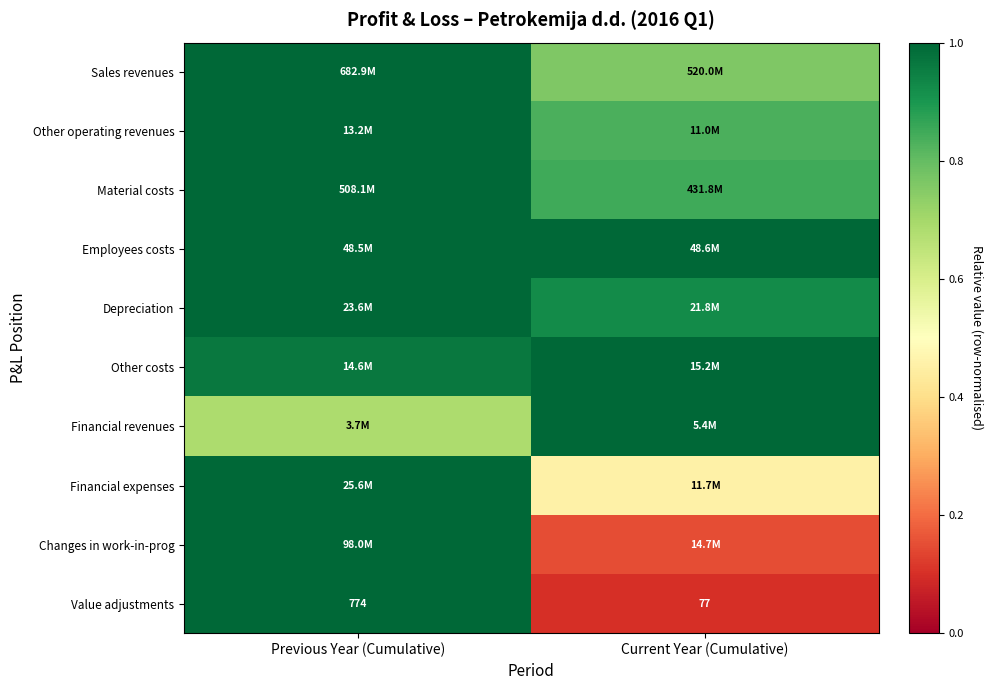

Rank the categories by Value adjustments value from highest to lowest.

Previous Year (Cumulative), Current Year (Cumulative)